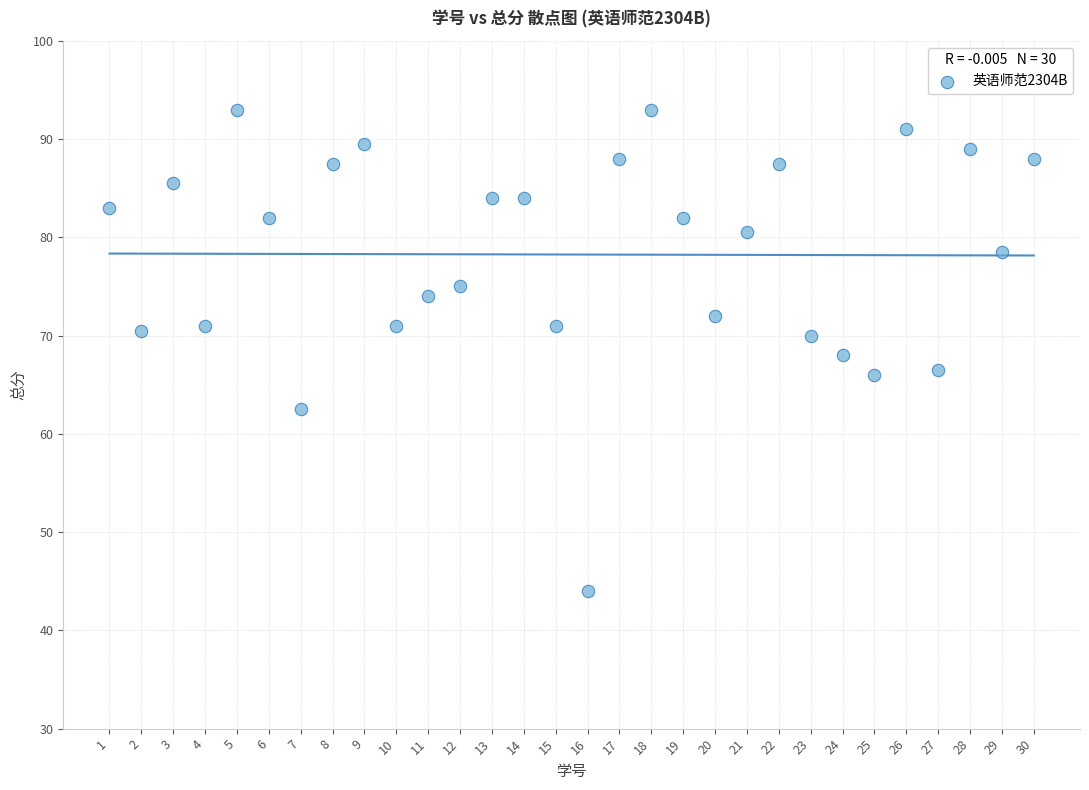

What is the range of X values (max minus min)?

29.0